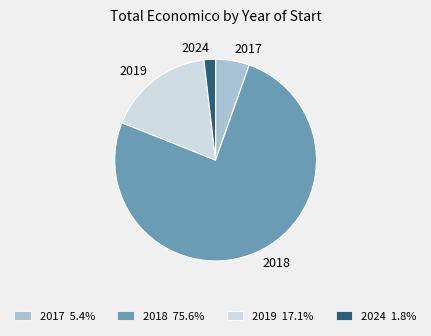

Count the number of slices in the pie.

4